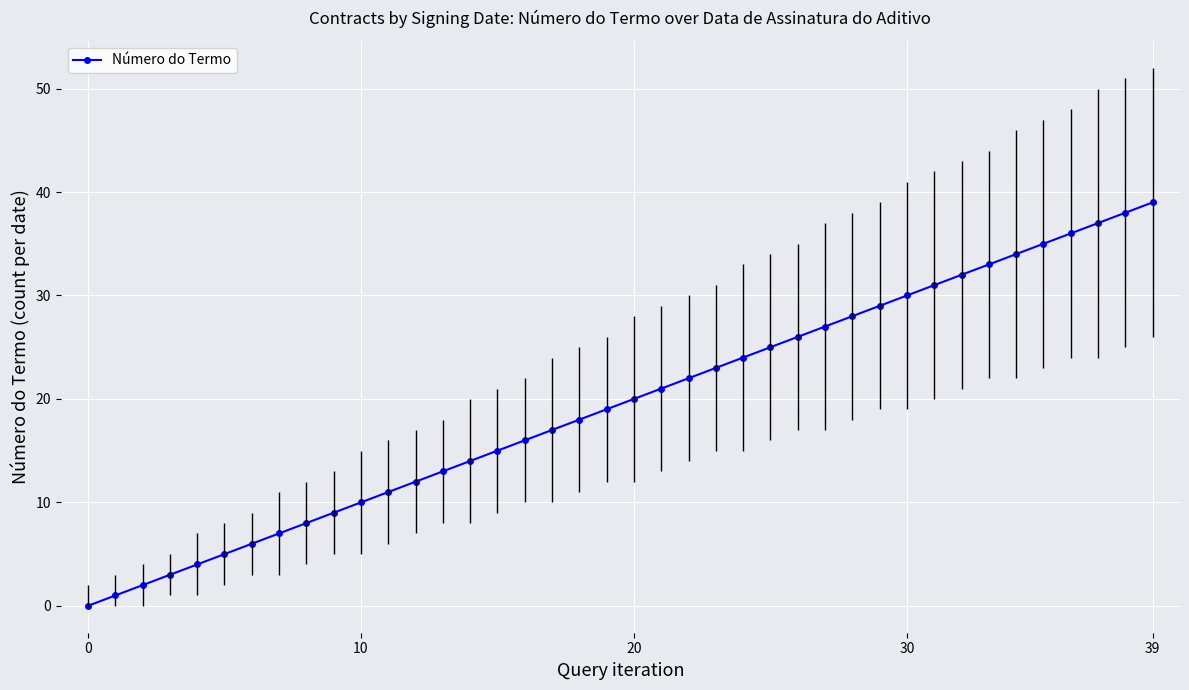

What is the maximum value shown in the chart?

39